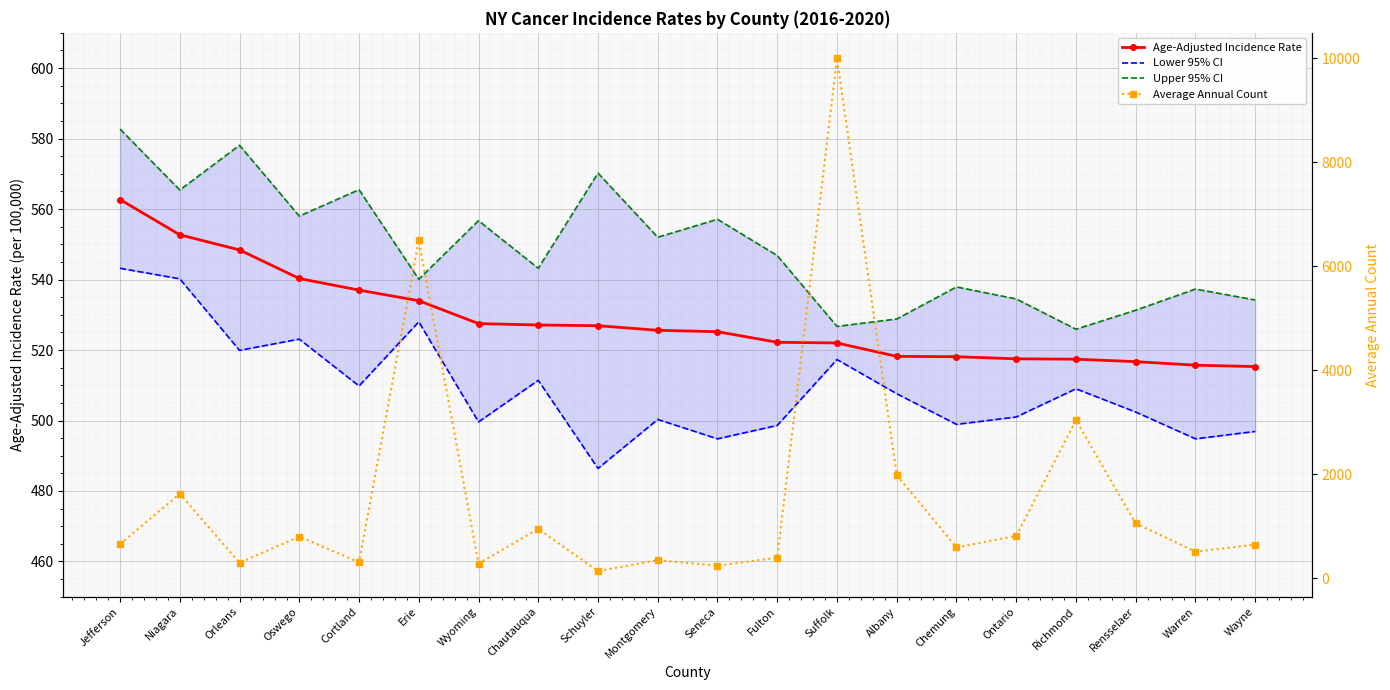

True or false: Age-Adjusted Incidence Rate has more than 2 interior local peaks.

False